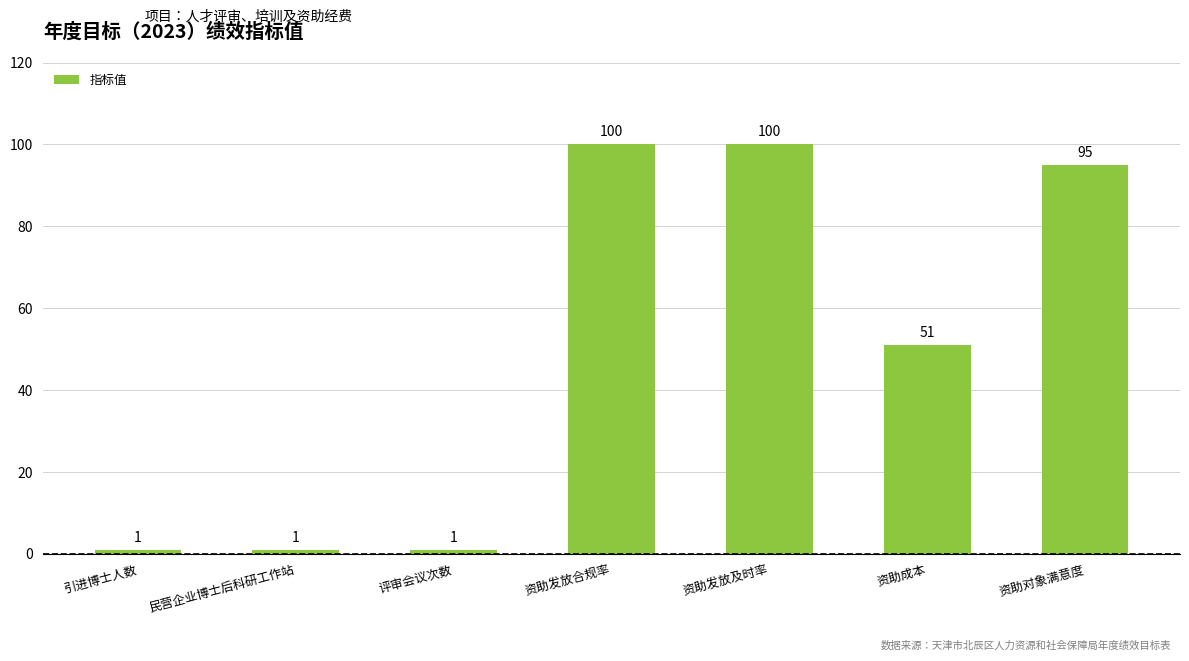

Reading right to left, extract all data points from this chart.

95	51	100	100	1	1	1